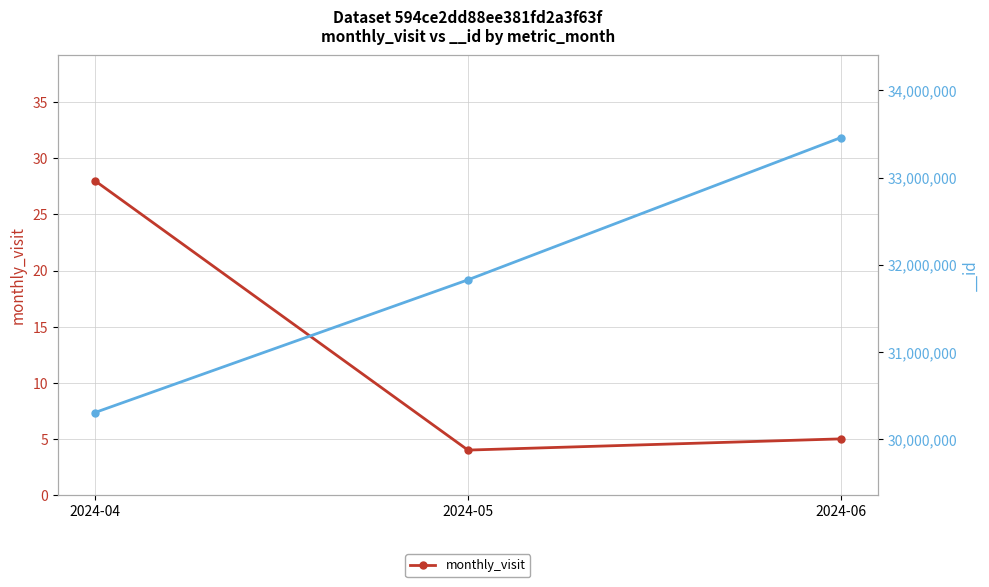

Which has a higher value, 2024-06 or 2024-04?

2024-04